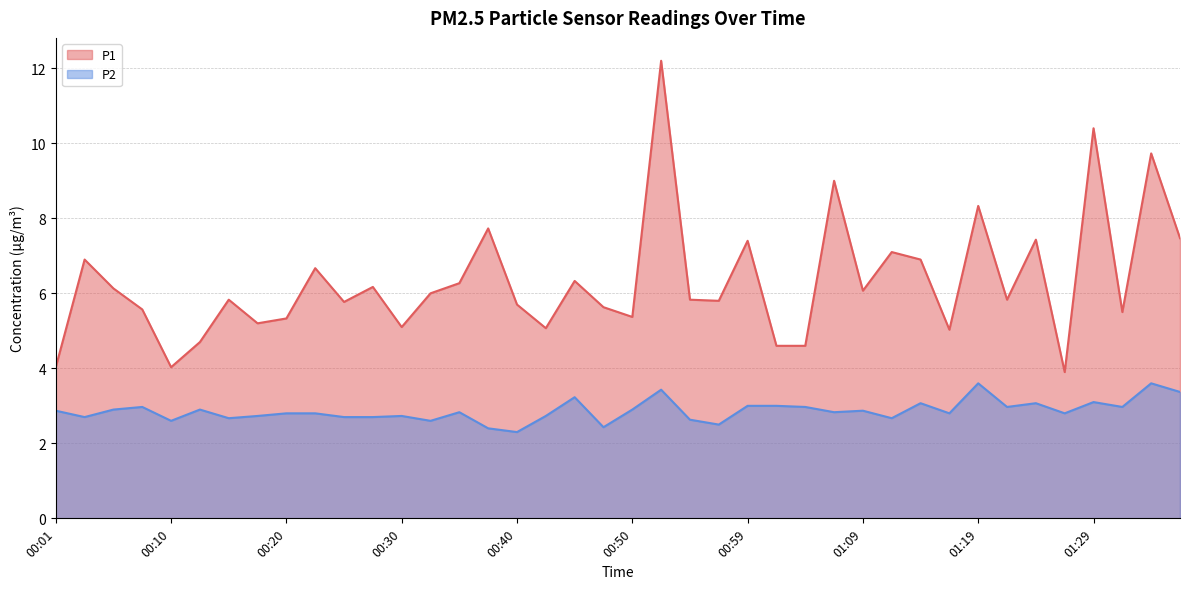

True or false: P1 and P2 intersect in this chart.

False